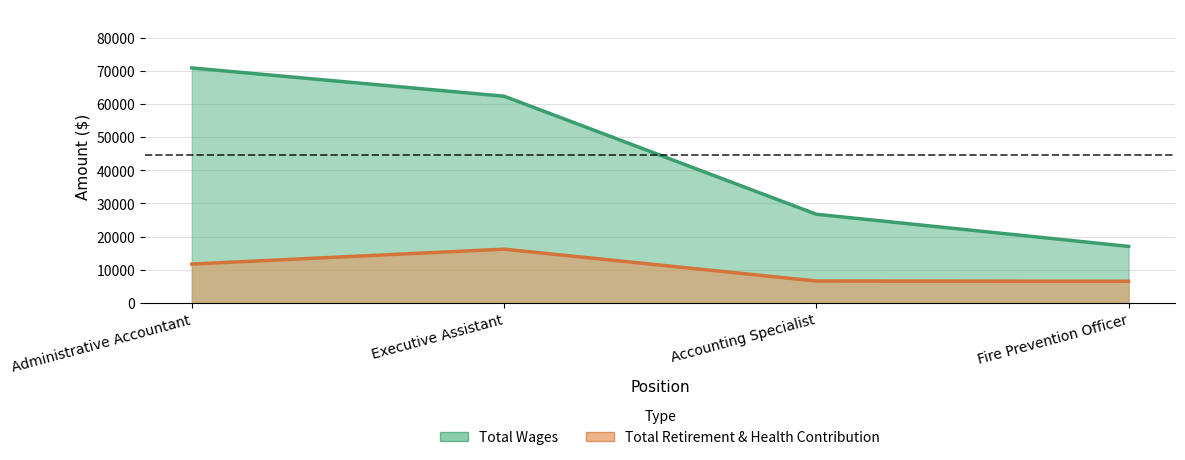

Count the number of data series in this chart.

2